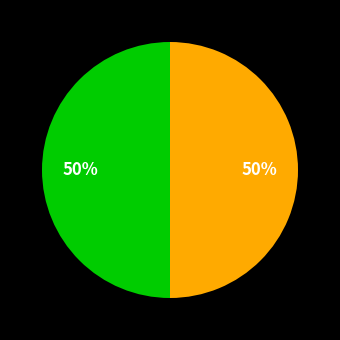

To the nearest percent, what is the average slice percentage?

50%